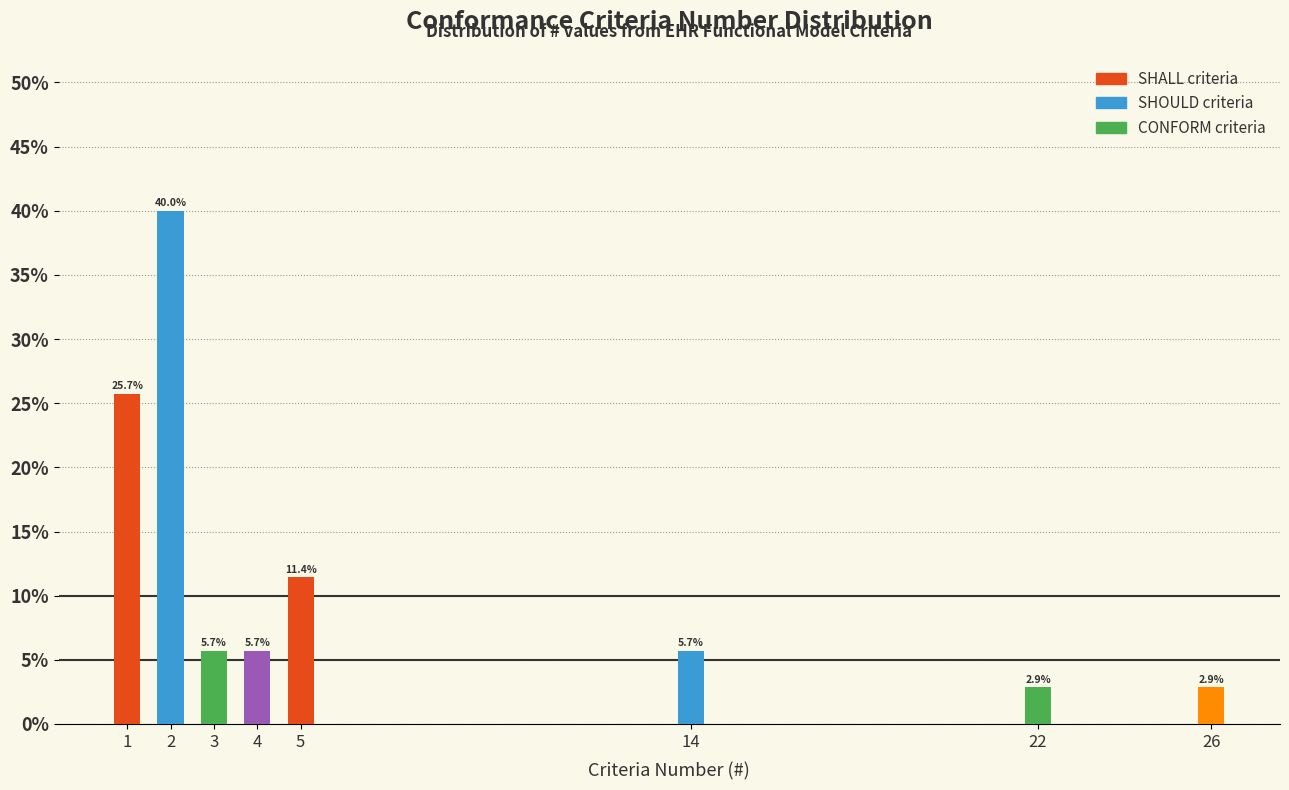

Reading left to right, what are all the values shown in this chart?

1=25.7	2=40.0	3=5.7	4=5.7	5=11.4	14=5.7	22=2.9	26=2.9